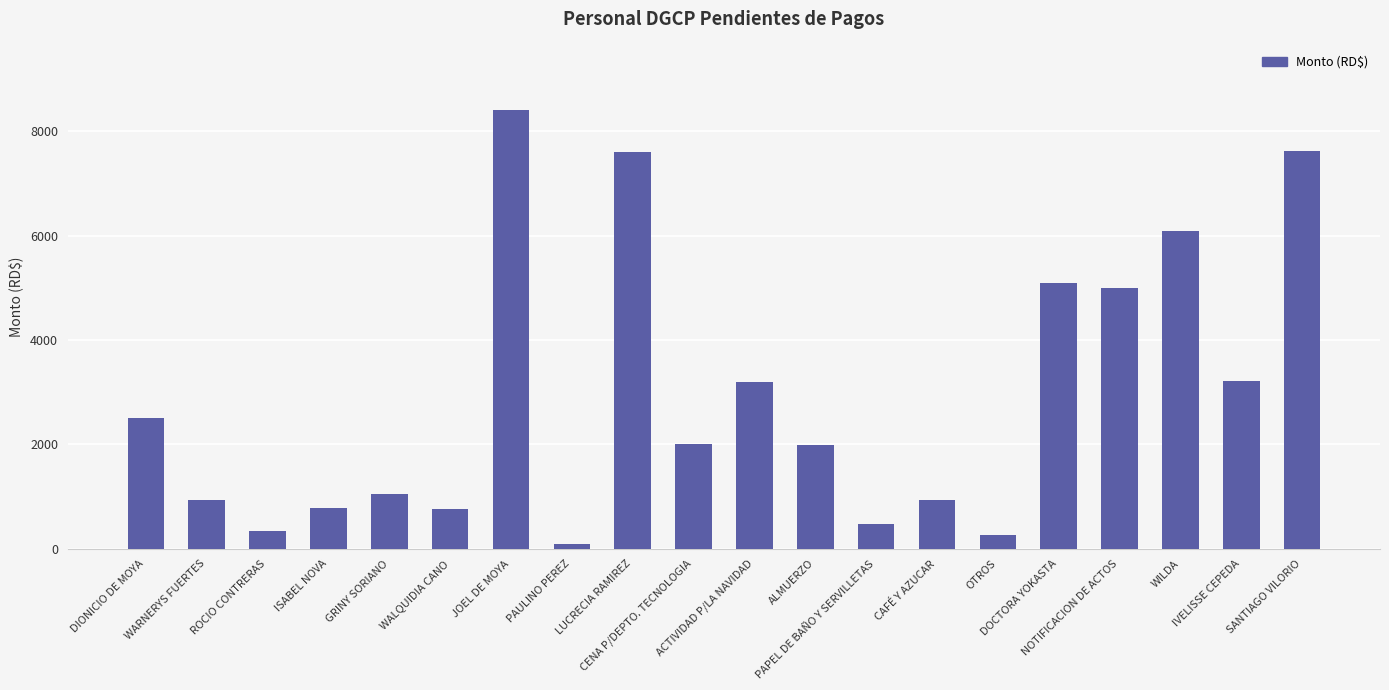

What is the sum of all values?

58359.6